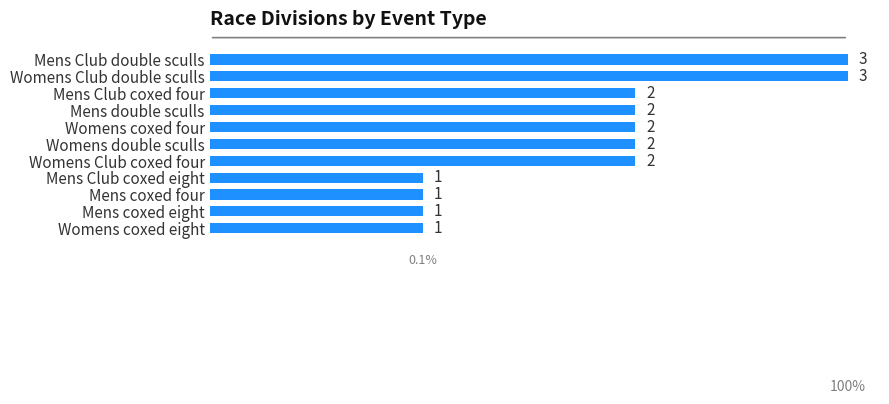

Approximately how many times larger is the value at Womens Club double sculls compared to Mens Club double sculls?

1.0